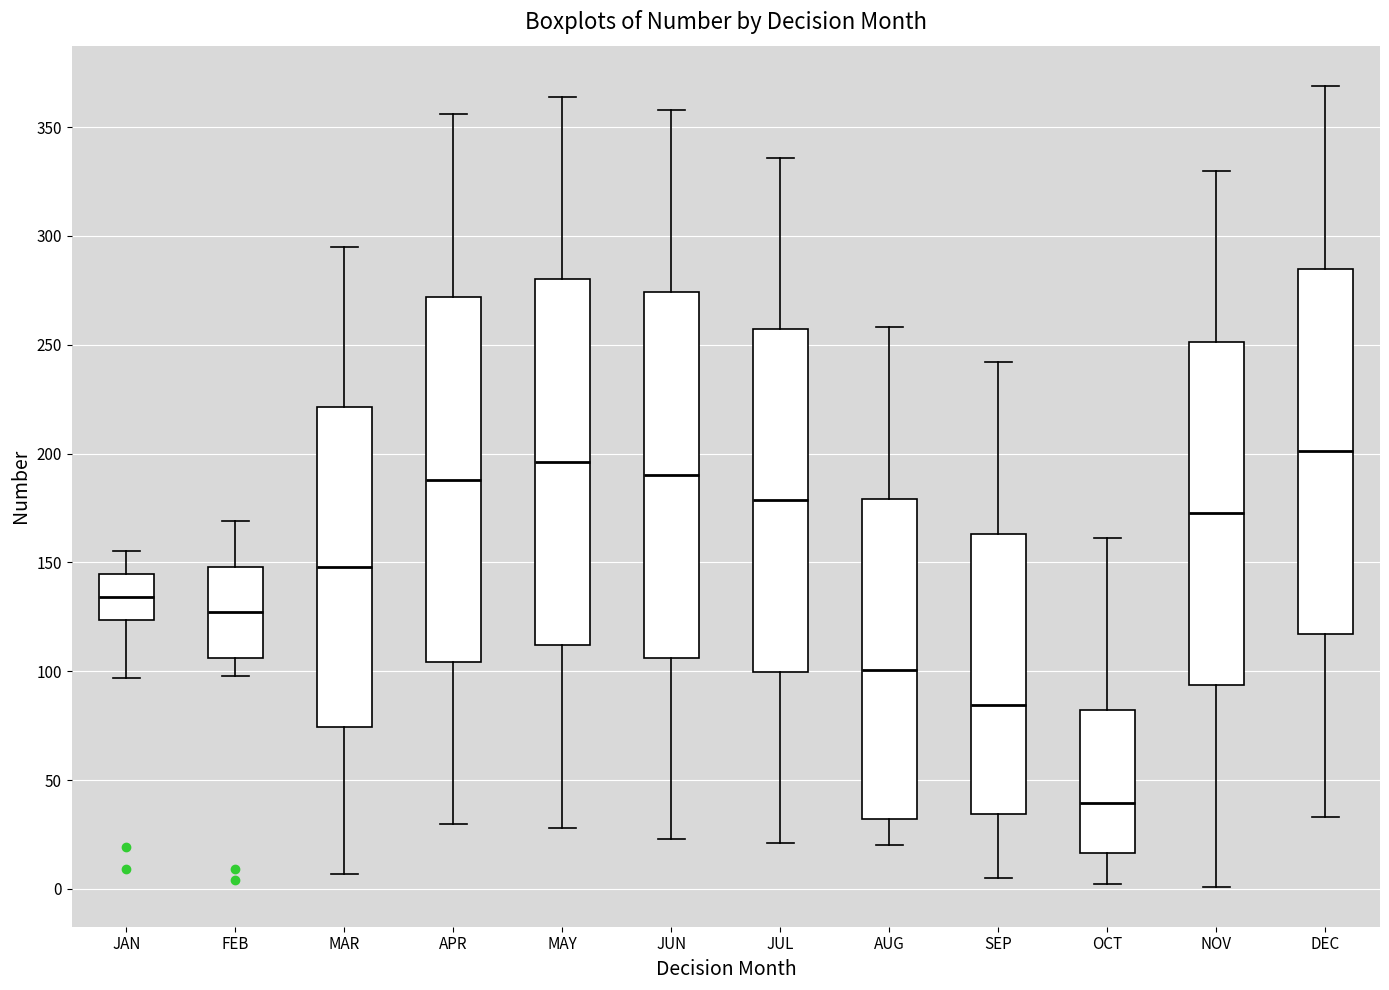

Reading left to right, read every box against the y-axis: the position of its median line, the range the box covers, and the ends of its whiskers. The values are not printed on the chart, so give them approximately, as read against the axis.

JAN: median 135, box 125 to 145, whiskers 95 to 155
FEB: median 125, box 105 to 150, whiskers 100 to 170
MAR: median 150, box 75 to 220, whiskers 5 to 295
APR: median 190, box 105 to 270, whiskers 30 to 355
MAY: median 195, box 110 to 280, whiskers 30 to 365
JUN: median 190, box 105 to 275, whiskers 25 to 360
JUL: median 180, box 100 to 255, whiskers 20 to 335
AUG: median 100, box 30 to 180, whiskers 20 to 260
SEP: median 85, box 35 to 165, whiskers 5 to 240
OCT: median 40, box 15 to 80, whiskers 0 to 160
NOV: median 175, box 95 to 250, whiskers 0 to 330
DEC: median 200, box 115 to 285, whiskers 35 to 370